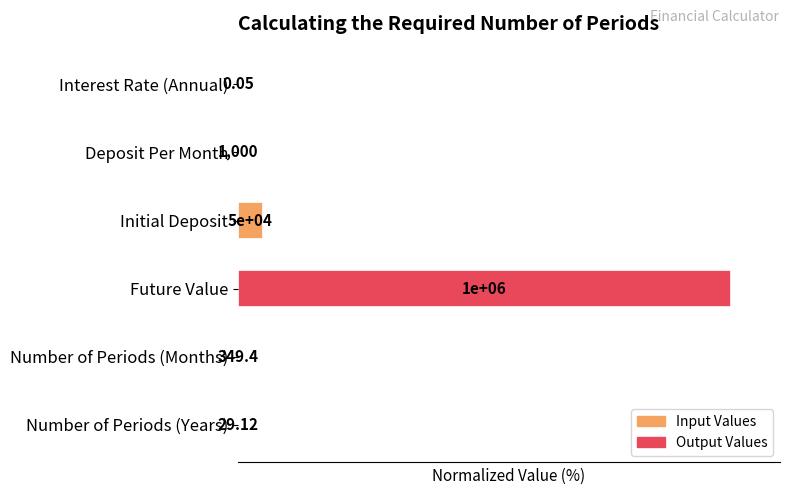

What is the difference between the maximum and minimum values?

100.0